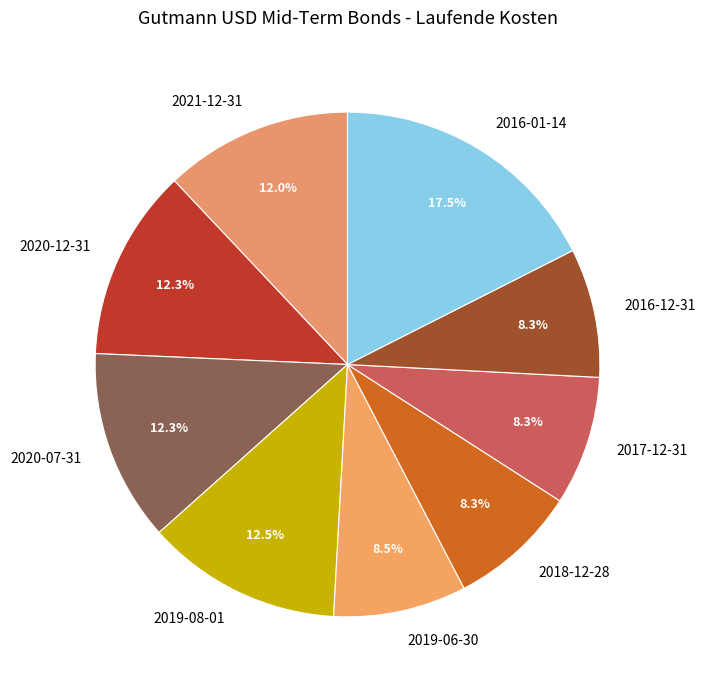

Which category has the biggest portion of the pie?

2016-01-14